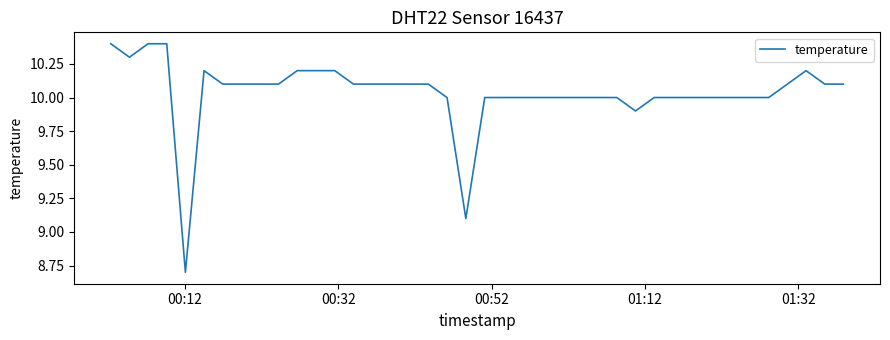

What is the difference between the maximum and minimum values?

1.7